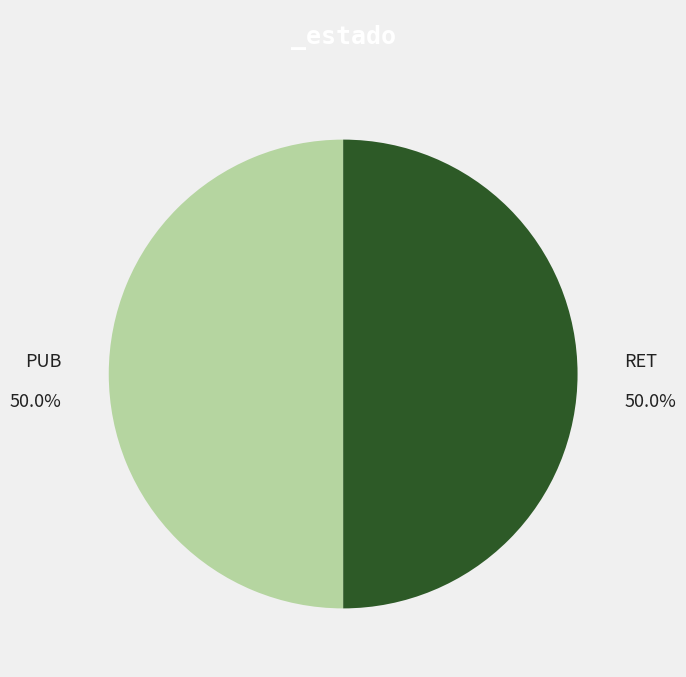

The PUB slice represents 50% of the pie. True or false?

True